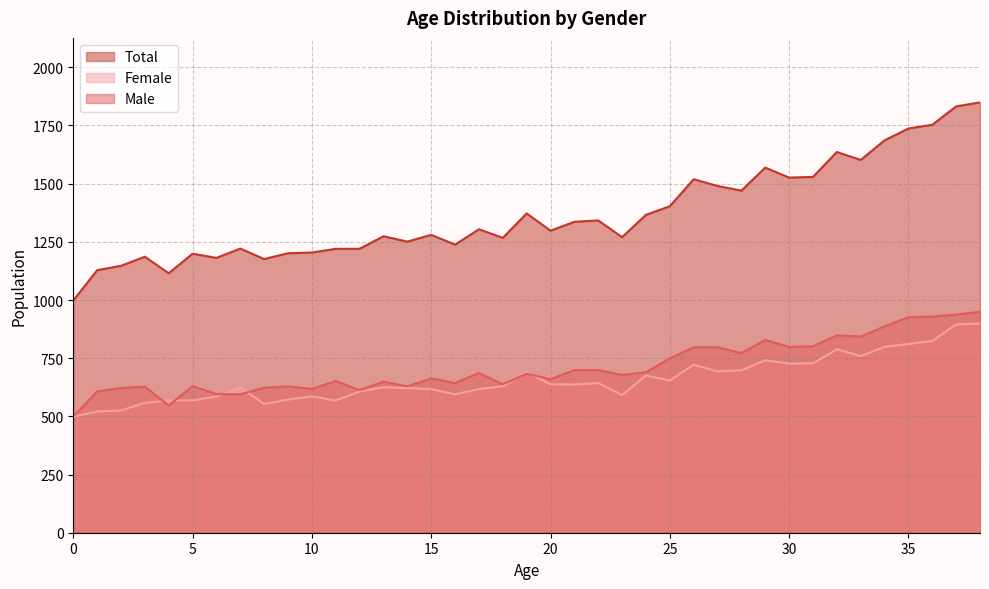

True or false: Male has a value of 257 at 9.

False